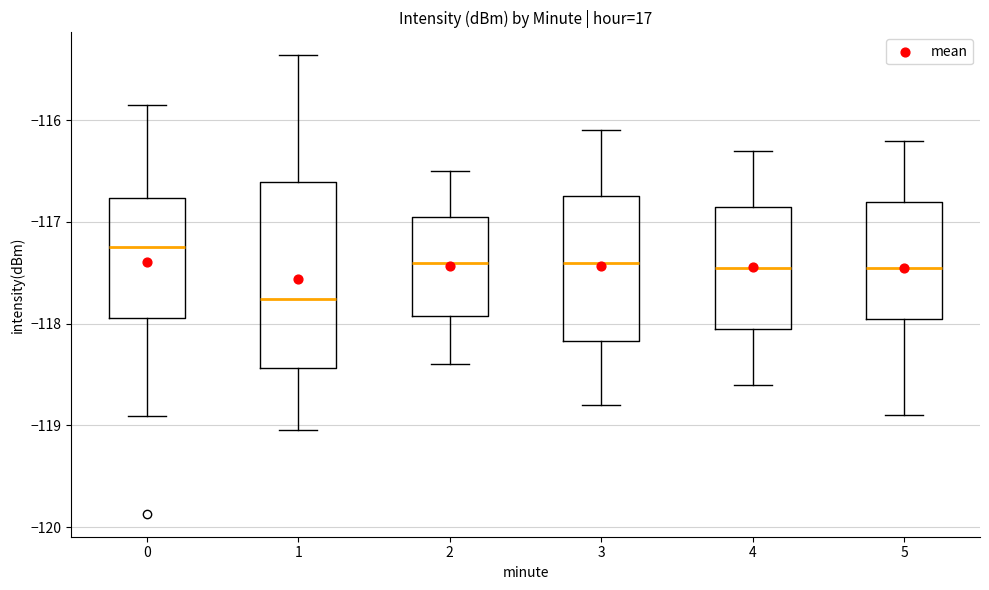

Where does the lower whisker of the box at x = 1 end on the y-axis? The values are not printed on the chart, so give them approximately, as read against the axis.

-119.0